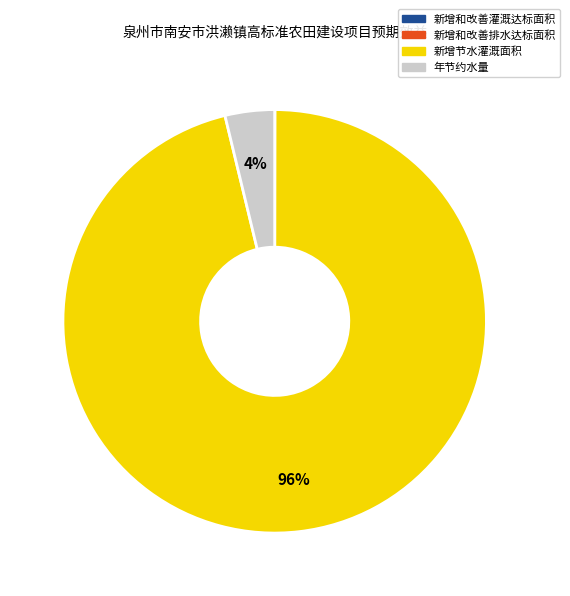

Which slice is the largest?

新增节水灌溉面积